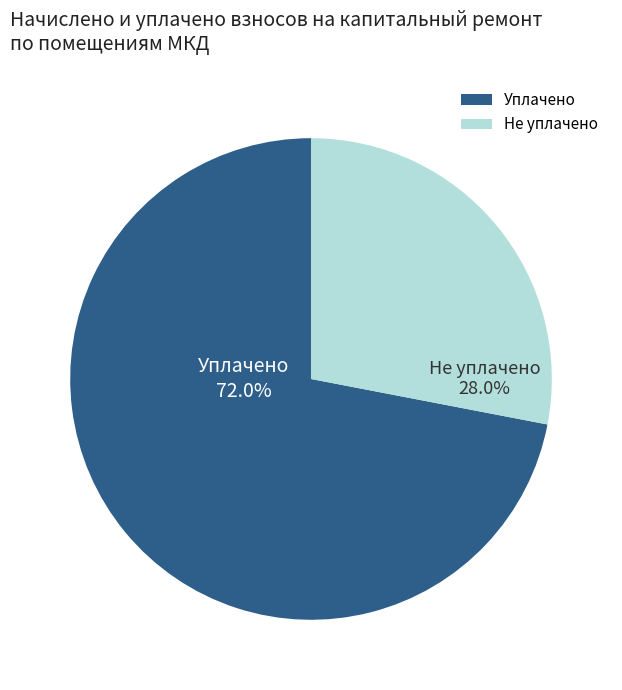

Rank the categories by value from lowest to highest.

Не уплачено, Уплачено